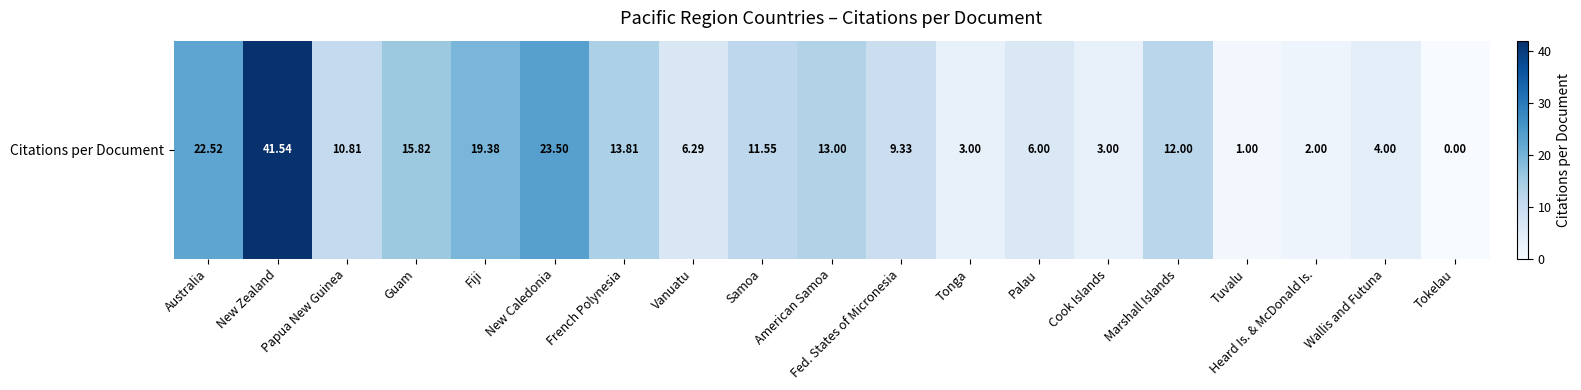

Reading left to right, what are all the values shown in this chart?

Australia=22.5	New Zealand=41.5	Papua New Guinea=10.8	Guam=15.8	Fiji=19.4	New Caledonia=23.5	French Polynesia=13.8	Vanuatu=6.3	Samoa=11.6	American Samoa=13.0	Fed. States of Micronesia=9.3	Tonga=3.0	Palau=6.0	Cook Islands=3.0	Marshall Islands=12.0	Tuvalu=1.0	Heard Is. & McDonald Is.=2.0	Wallis and Futuna=4.0	Tokelau=0.0